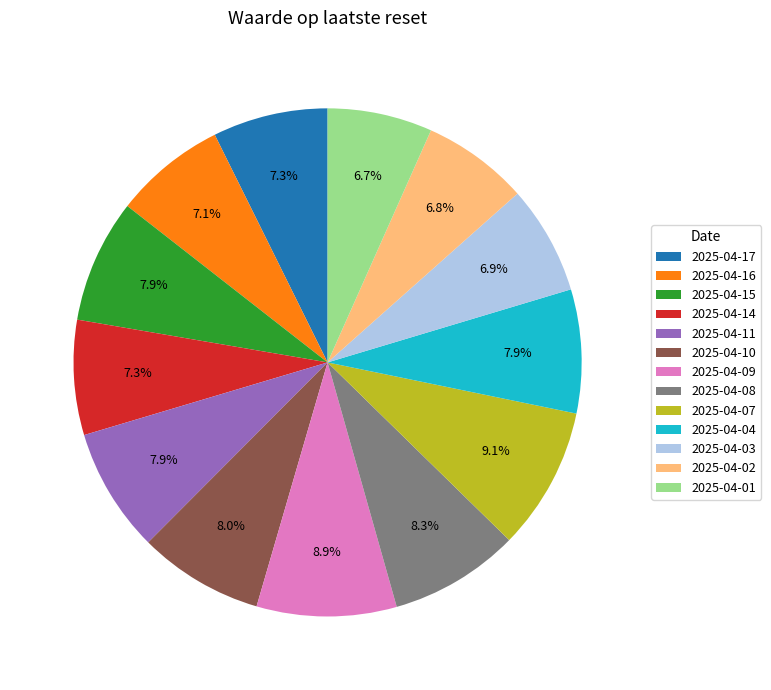

To the nearest percent, what portion does 2025-04-04 represent?

8%